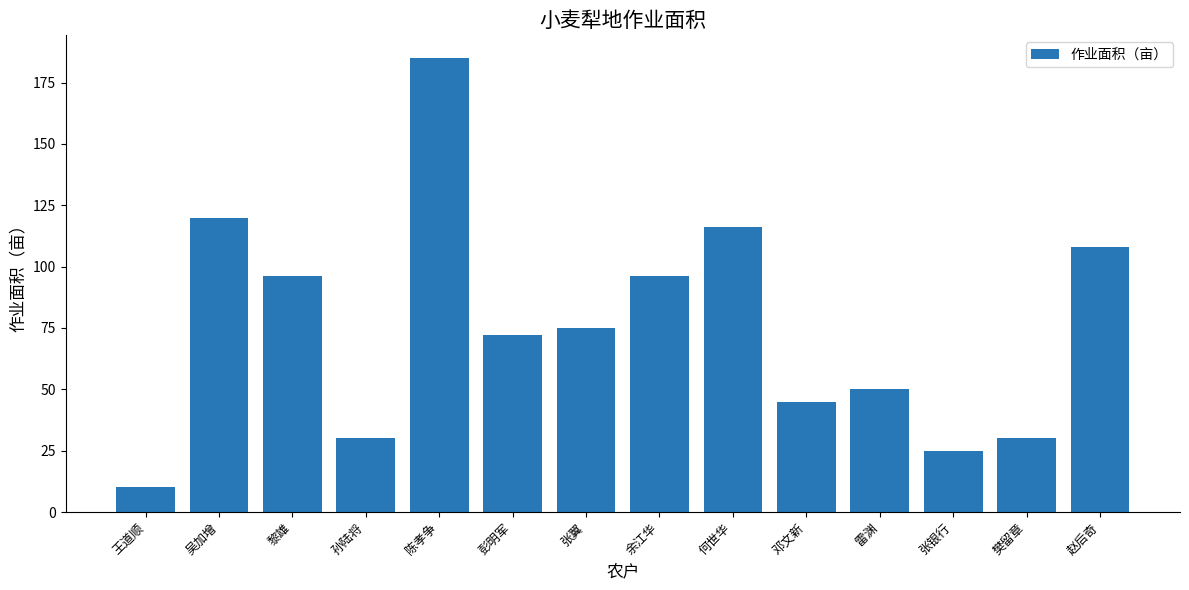

What is the label of the 3rd bar from the left?

黎雄